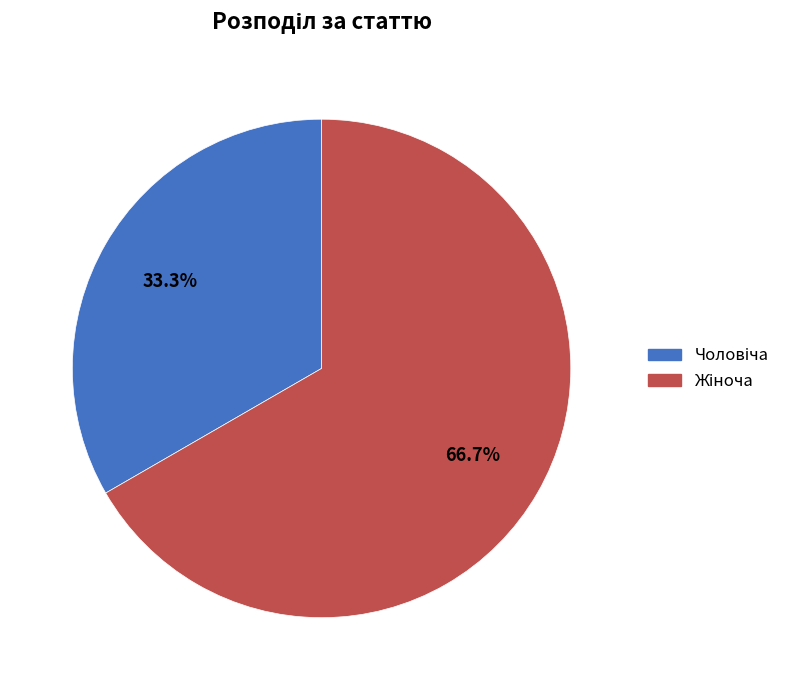

Is there any slice that represents more than half of the pie?

Yes